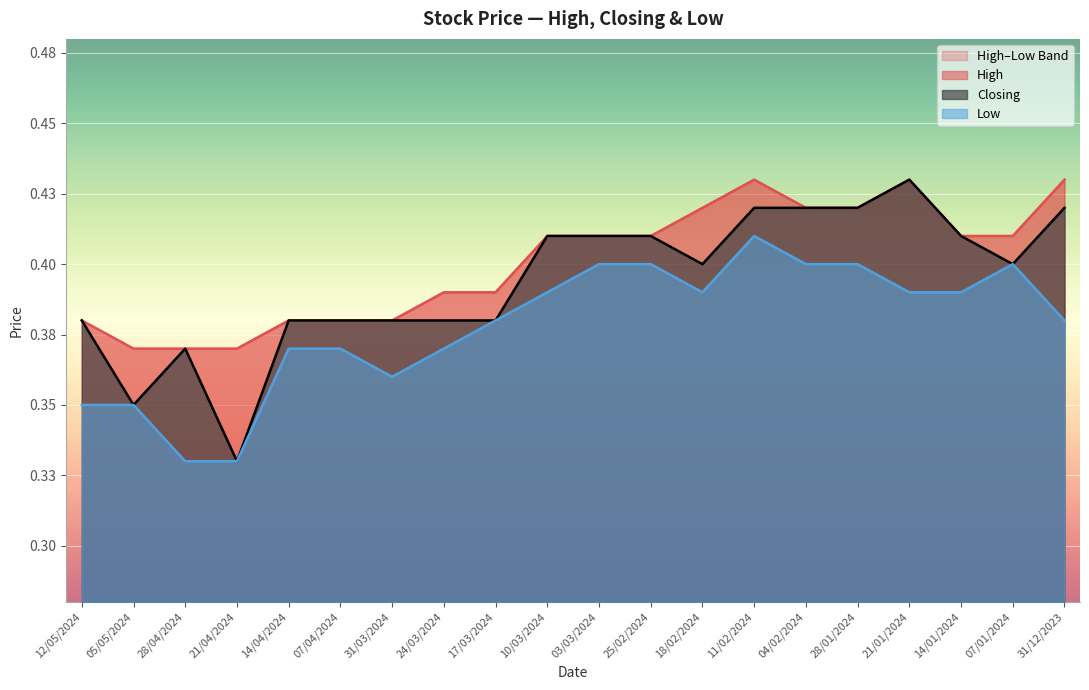

The value of Low at 21/01/2024 is 0.5. True or false?

False